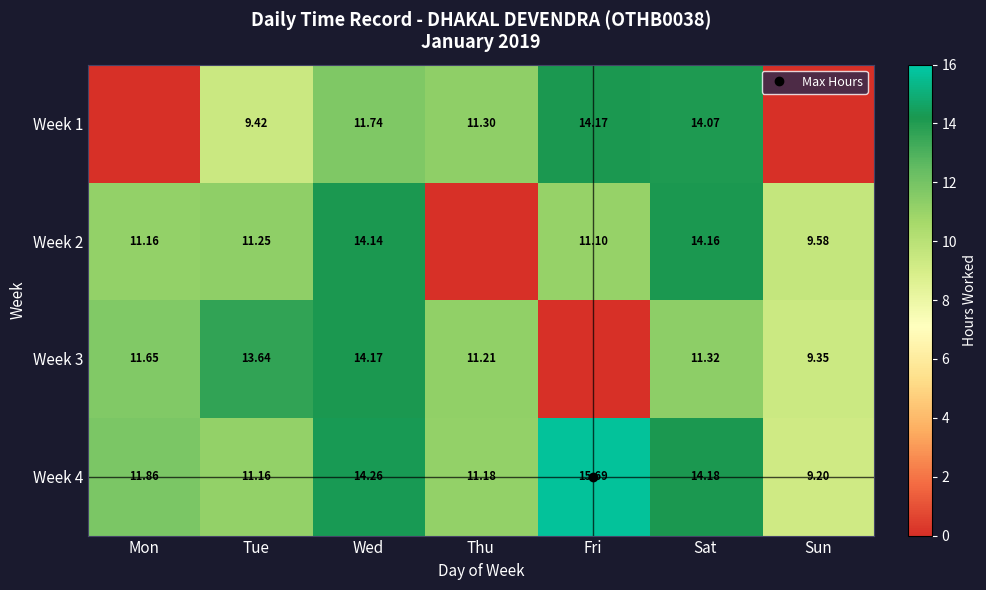

Which series has the largest range (max minus min)?

Week 1